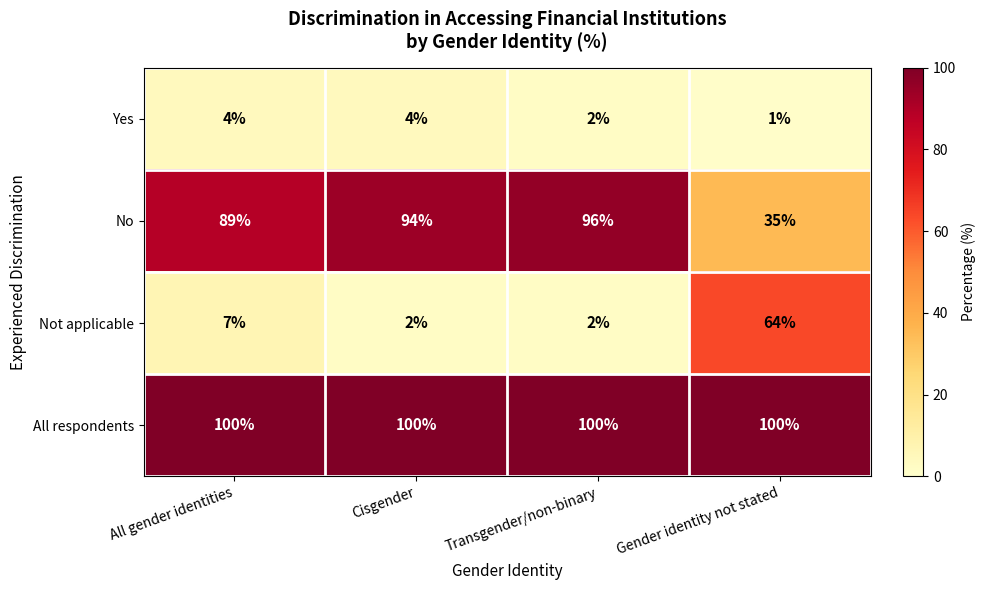

Reading left to right, what are all the values shown in this chart?

Yes: All gender identities=4	Cisgender=4	Transgender/non-binary=2	Gender identity not stated=1
No: All gender identities=89	Cisgender=94	Transgender/non-binary=96	Gender identity not stated=35
Not applicable: All gender identities=7	Cisgender=2	Transgender/non-binary=2	Gender identity not stated=64
All respondents: All gender identities=100	Cisgender=100	Transgender/non-binary=100	Gender identity not stated=100